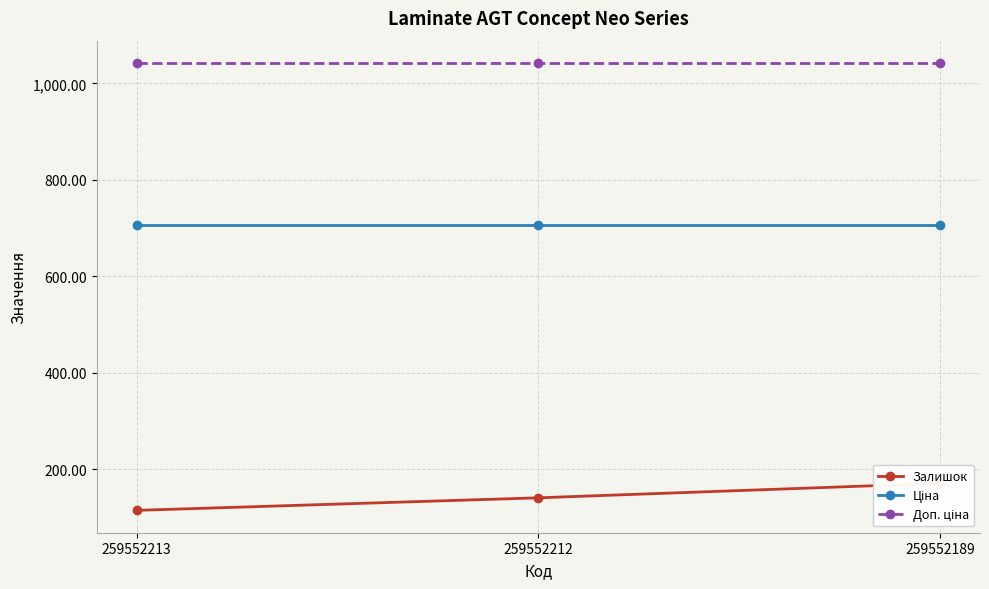

At which label does Залишок first exceed 141?

259552189